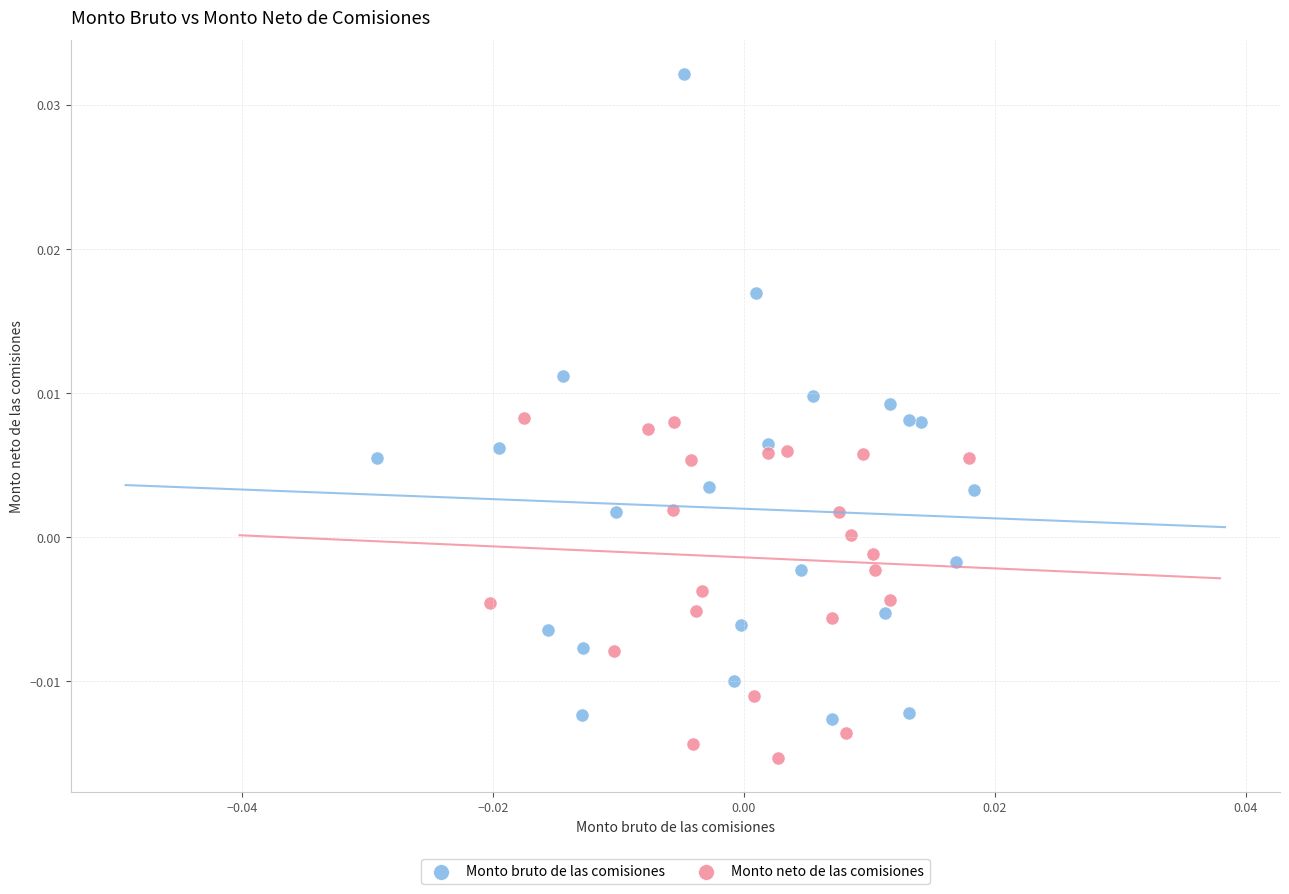

Which series has the widest spread of Y values?

Monto bruto de las comisiones